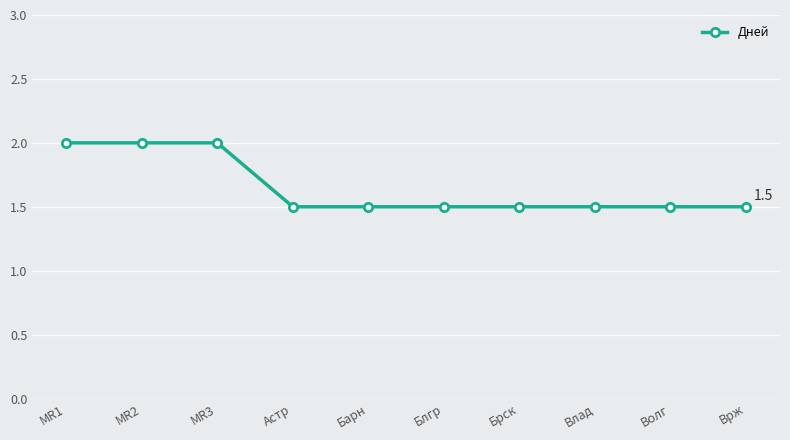

What is the maximum value shown in the chart?

2.0